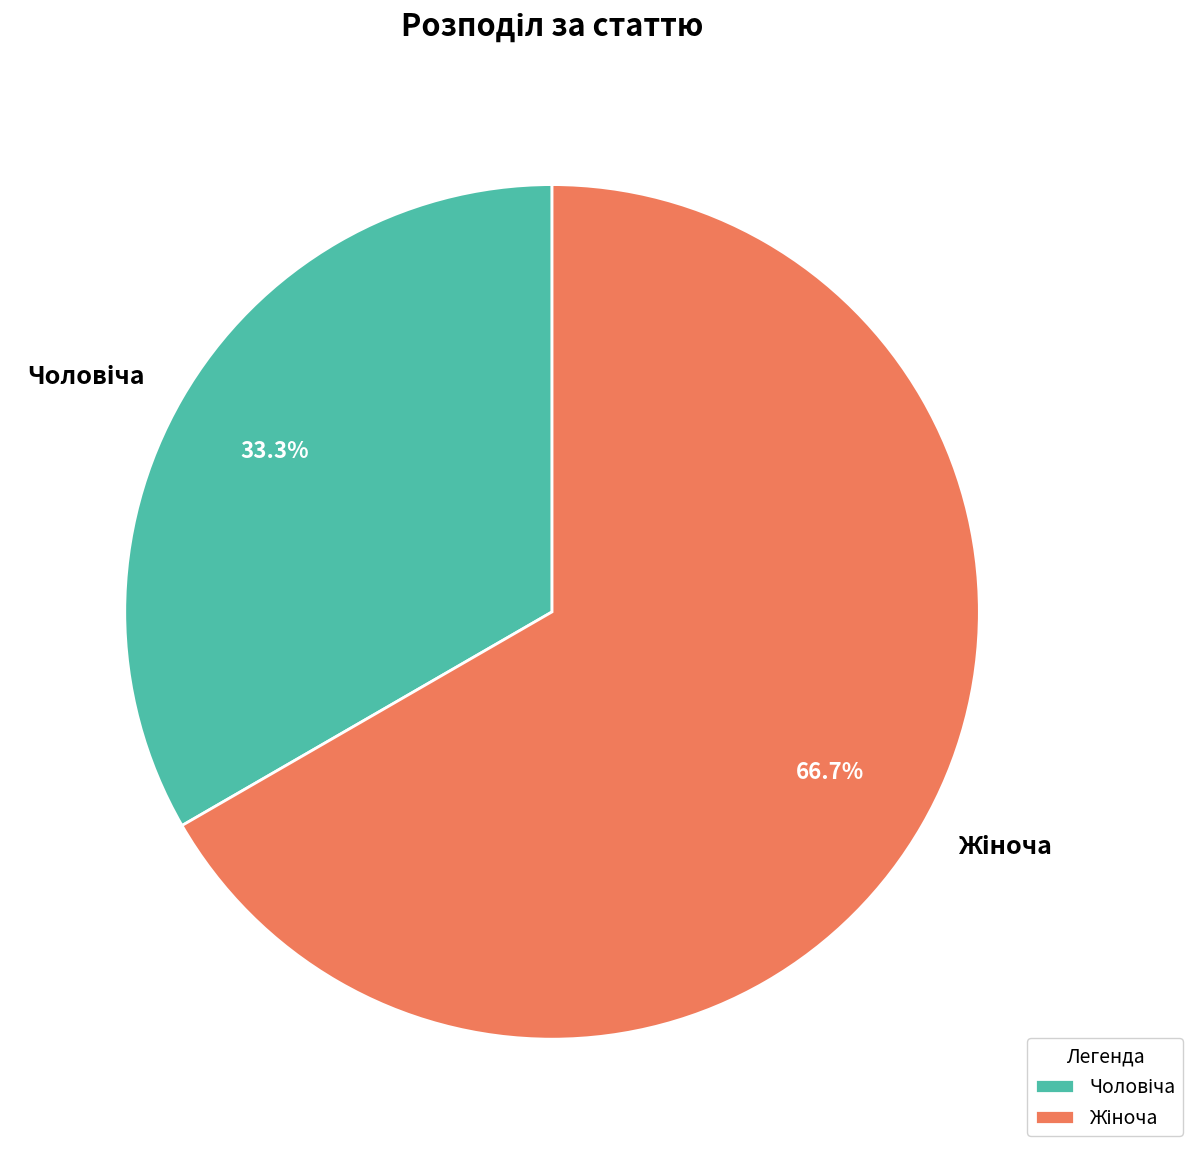

Is there a majority slice in this chart?

Yes